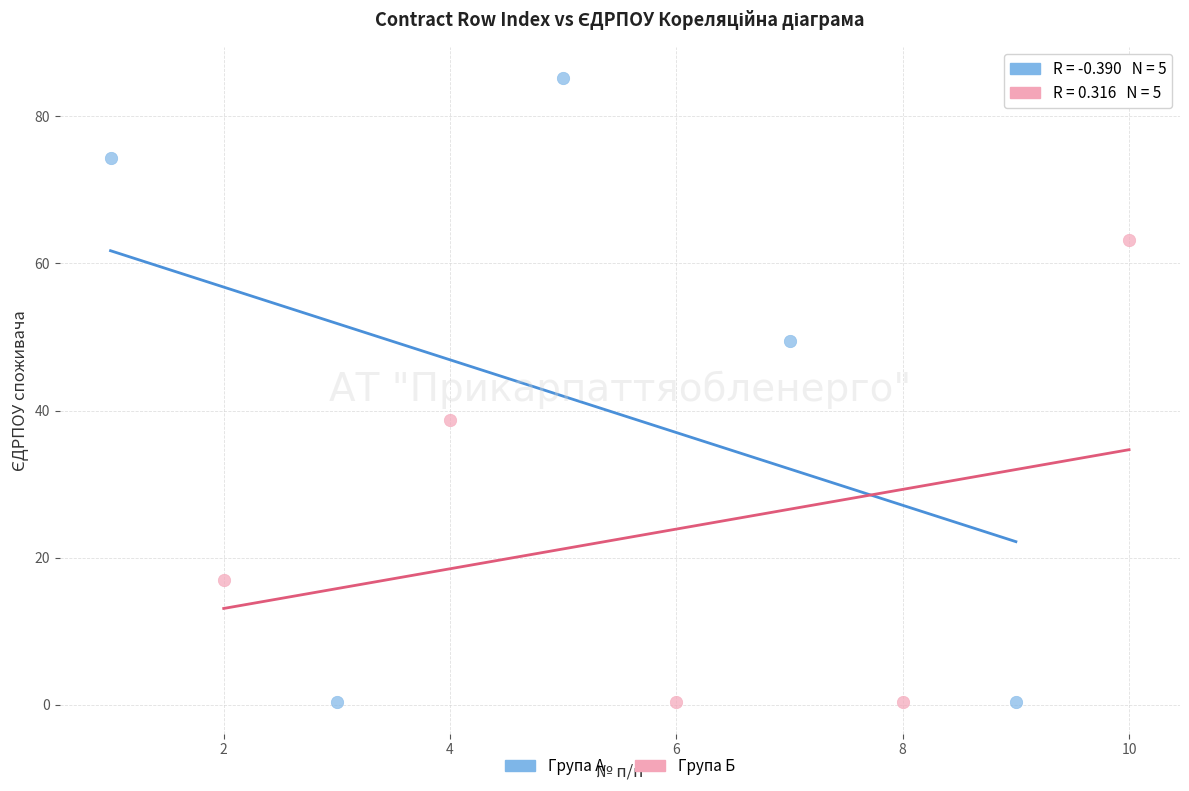

Which series has the largest Y range (max minus min)?

Групa А